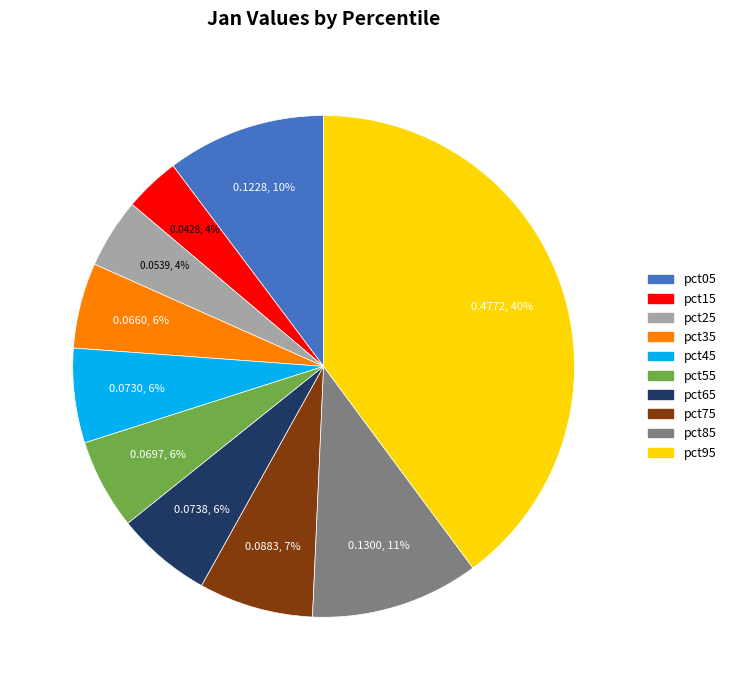

Is the sum of pct95 and pct25 greater than half?

No